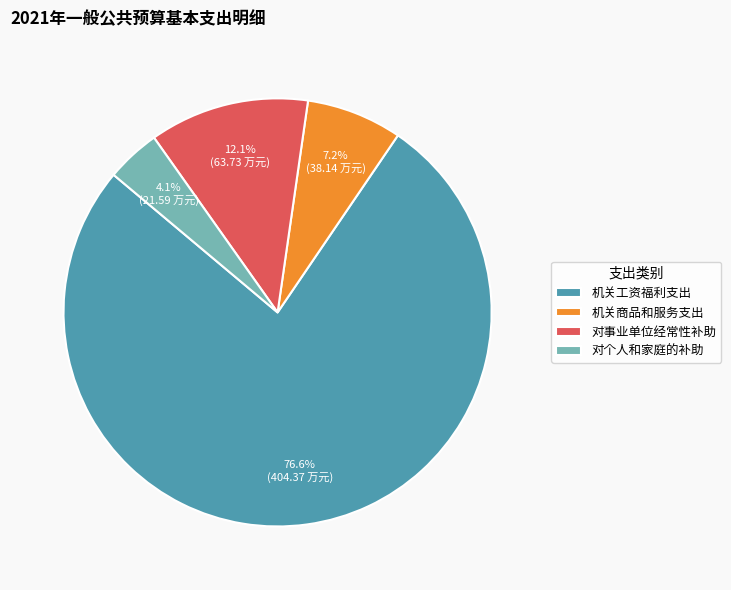

To the nearest percent, what is the difference between the 对事业单位经常性补助 and 机关商品和服务支出 slice percentages?

5%